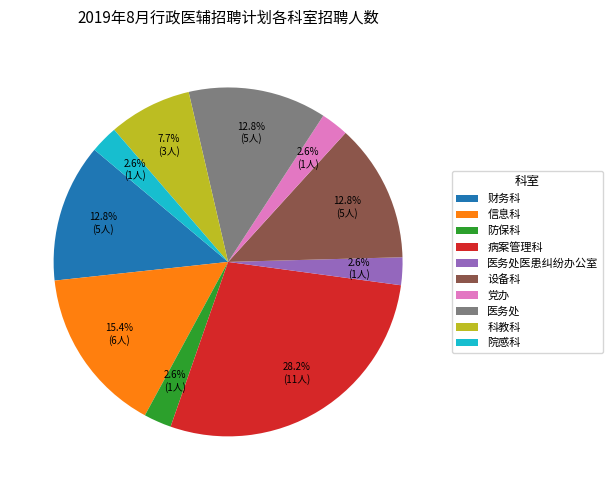

Which has a higher value, 设备科 or 党办?

设备科